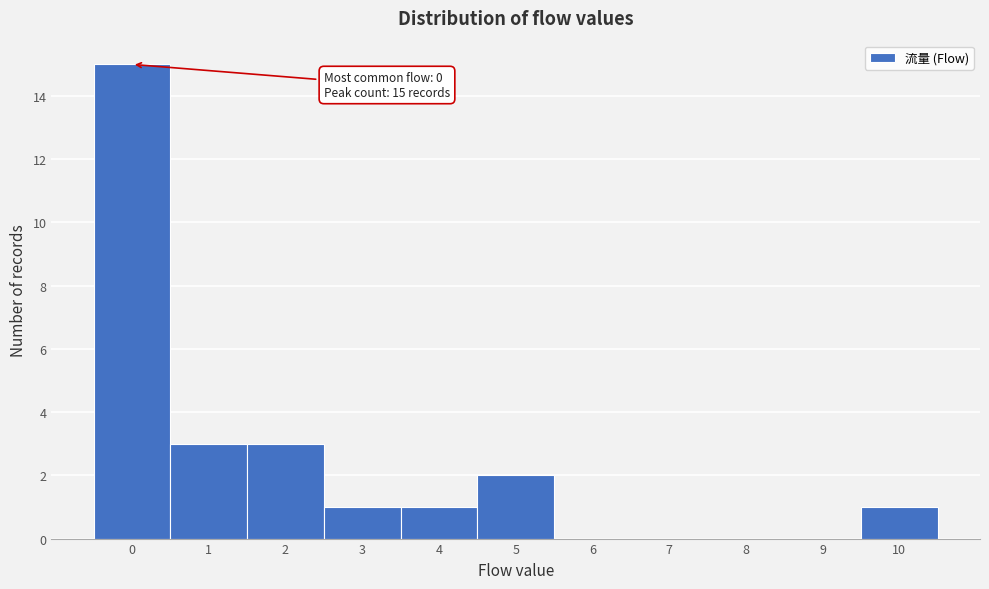

Which range on the x-axis has the tallest bar?

-0.5 to 0.5